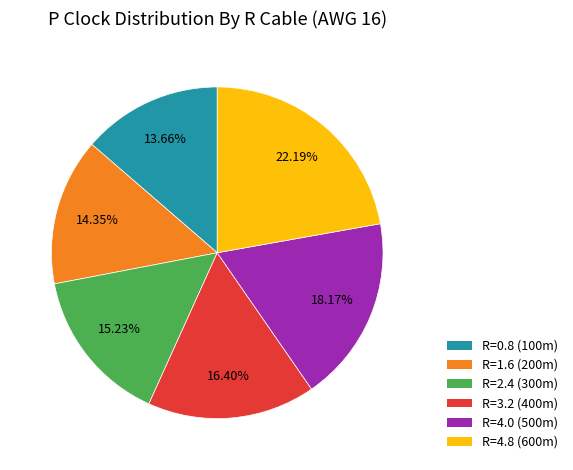

What is the largest slice in the pie chart?

R=4.8 (600m)